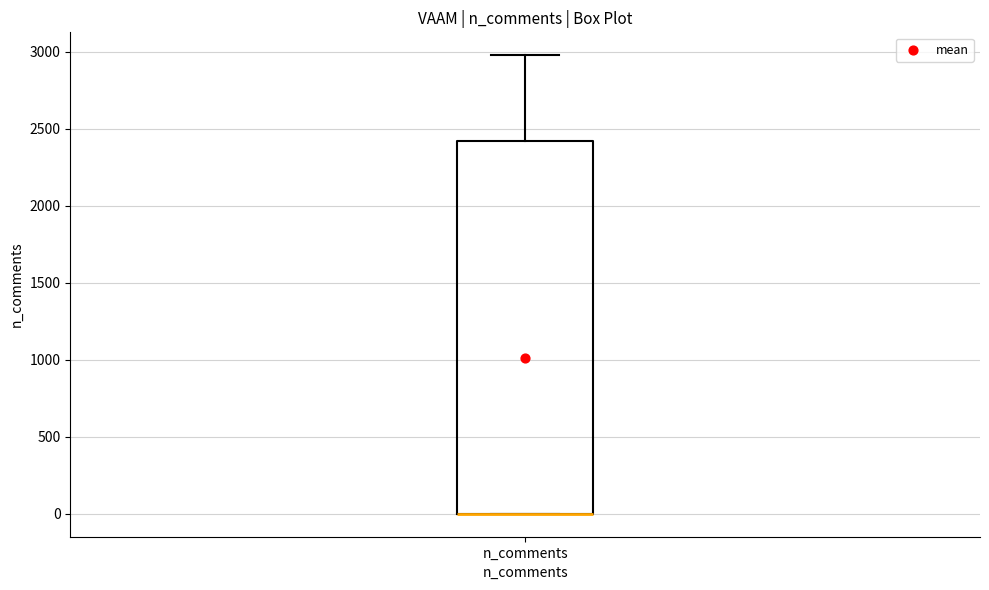

Where does the upper whisker of the box for n_comments end on the y-axis? The values are not printed on the chart, so give them approximately, as read against the axis.

3000